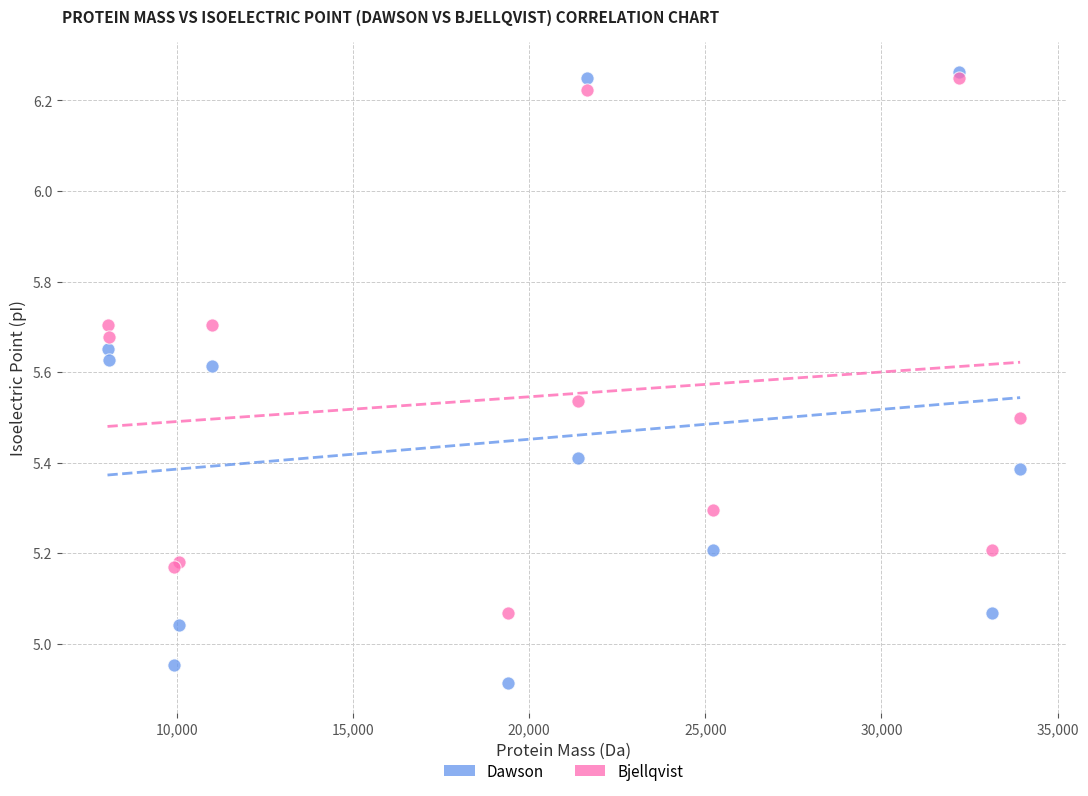

Which series reaches the minimum Y coordinate?

Dawson